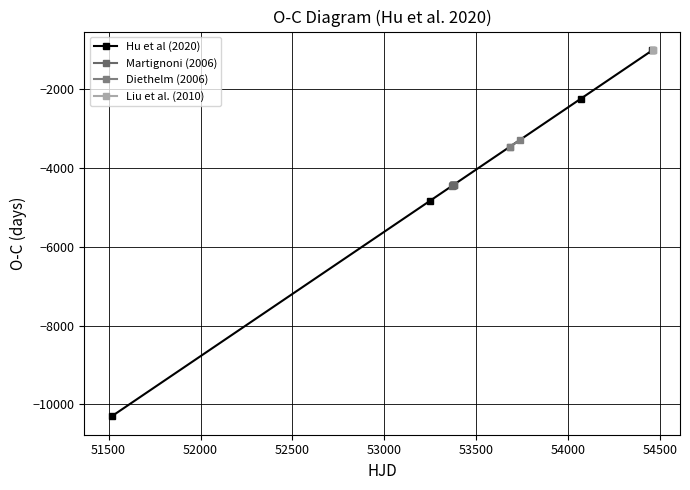

What is the highest value of the Hu et al (2020) series?

-1009.0